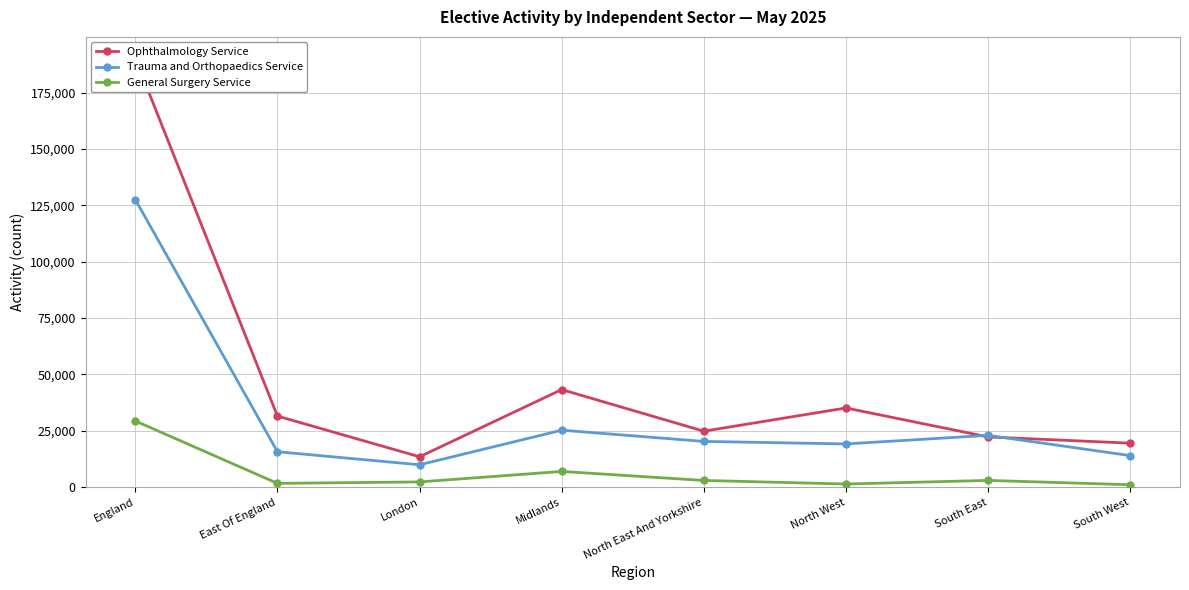

Between South East and North West, which is larger?

North West